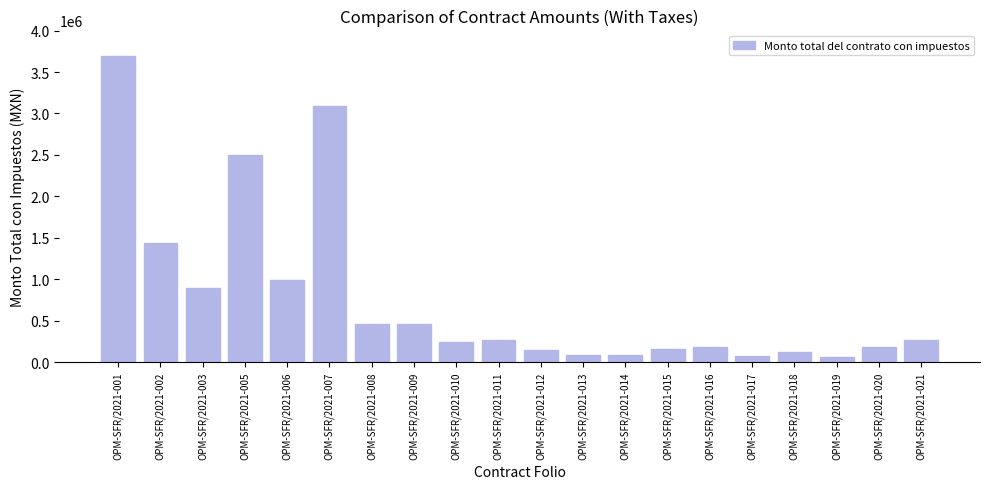

What is the difference between the values at OPM-SFR/2021-003 and OPM-SFR/2021-010?

652850.7